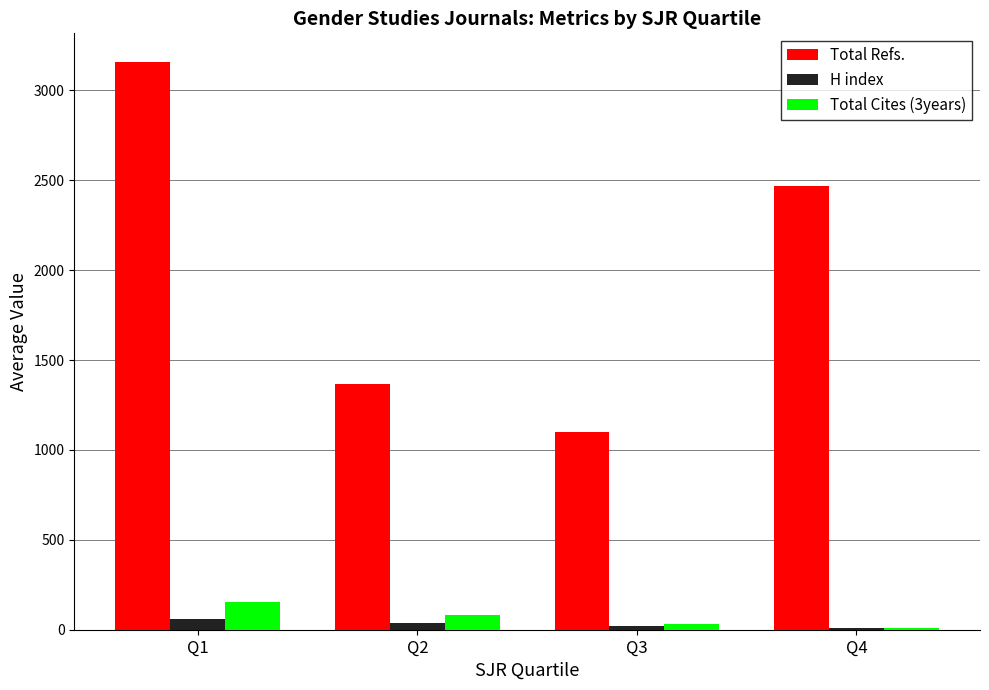

How many data points in H index are less than 37?

2